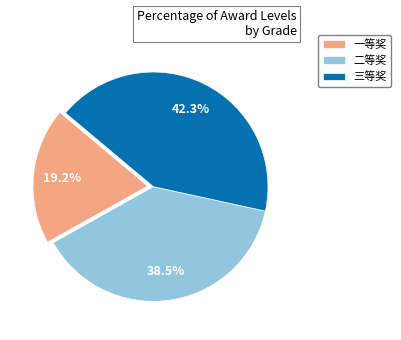

What portion of the pie excludes 一等奖?

80.8%